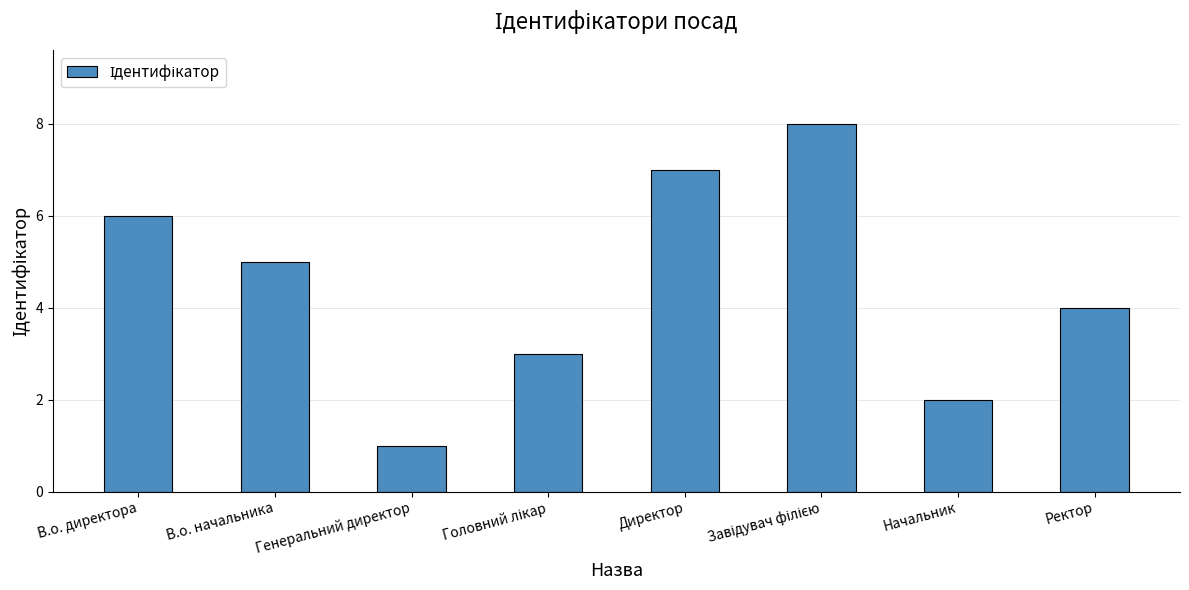

What is the label of the 6th bar from the right?

Генеральний директор